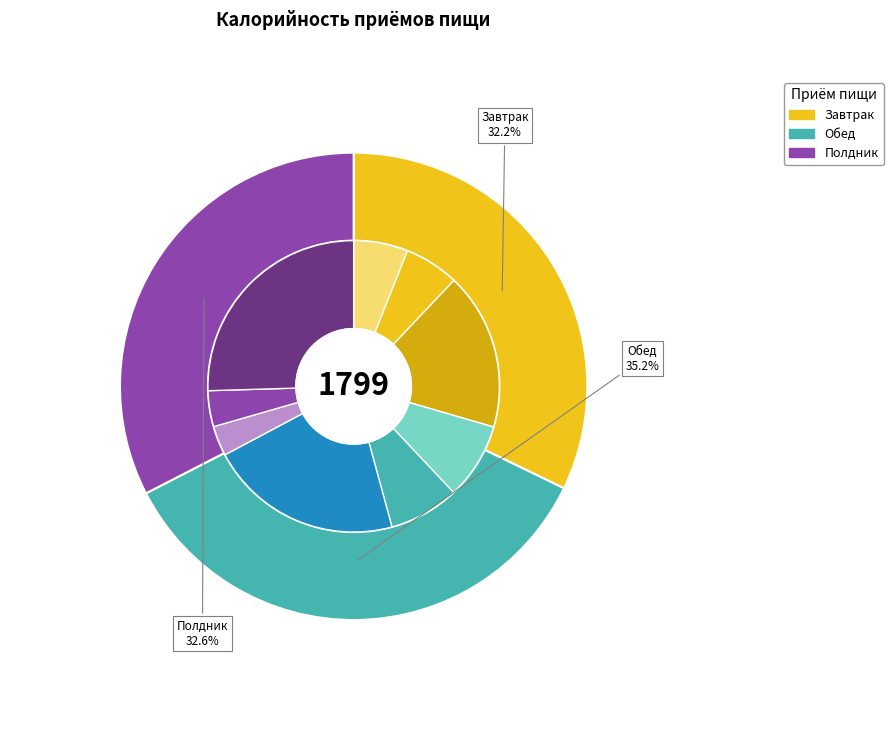

Count the number of slices in the pie.

3